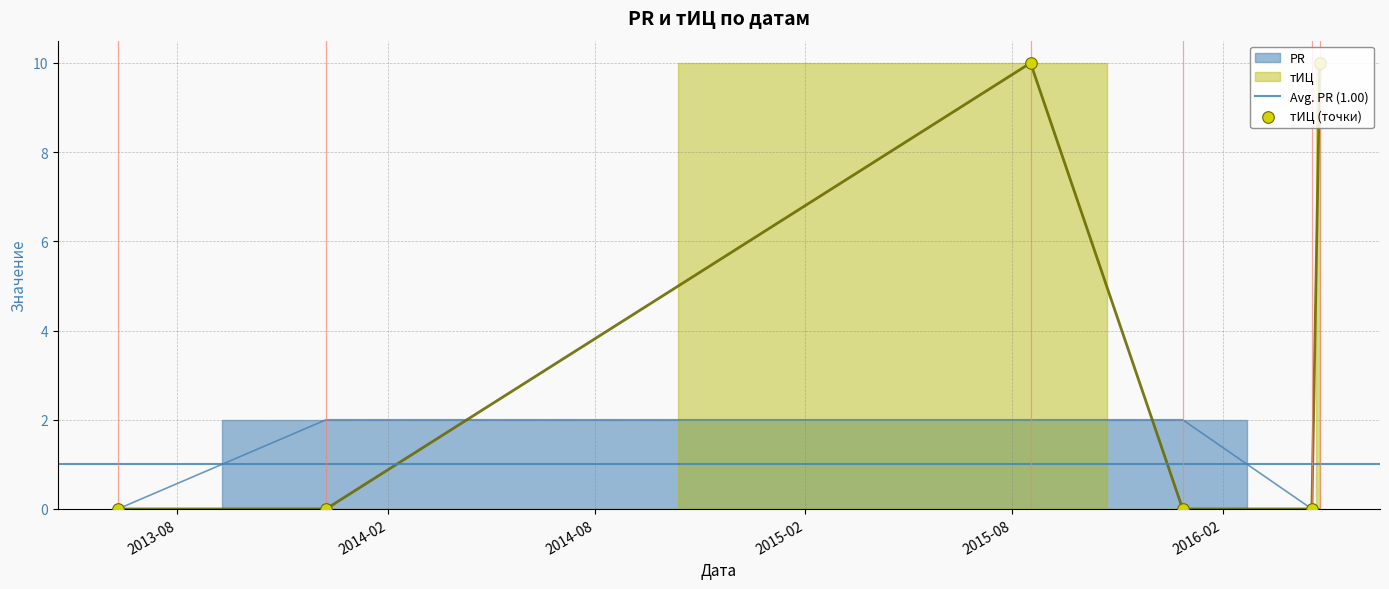

Which series has the widest spread of Y values?

тИЦ